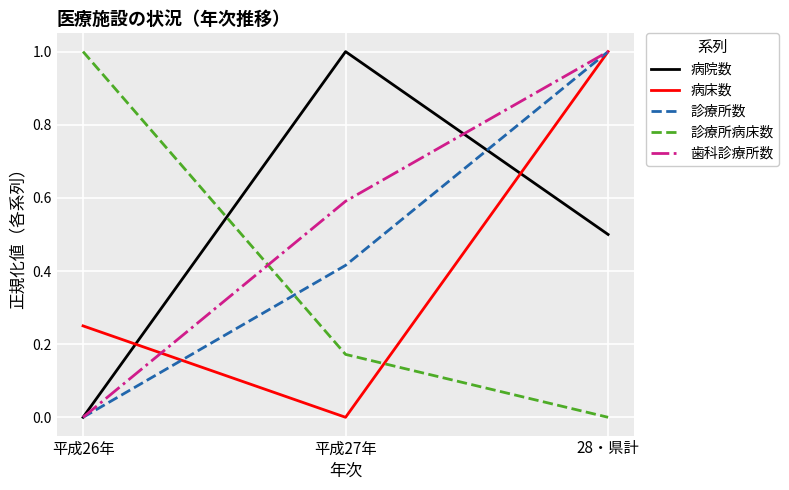

List the series in order of their overall mean, highest first.

歯科診療所数, 病院数, 診療所数, 病床数, 診療所病床数